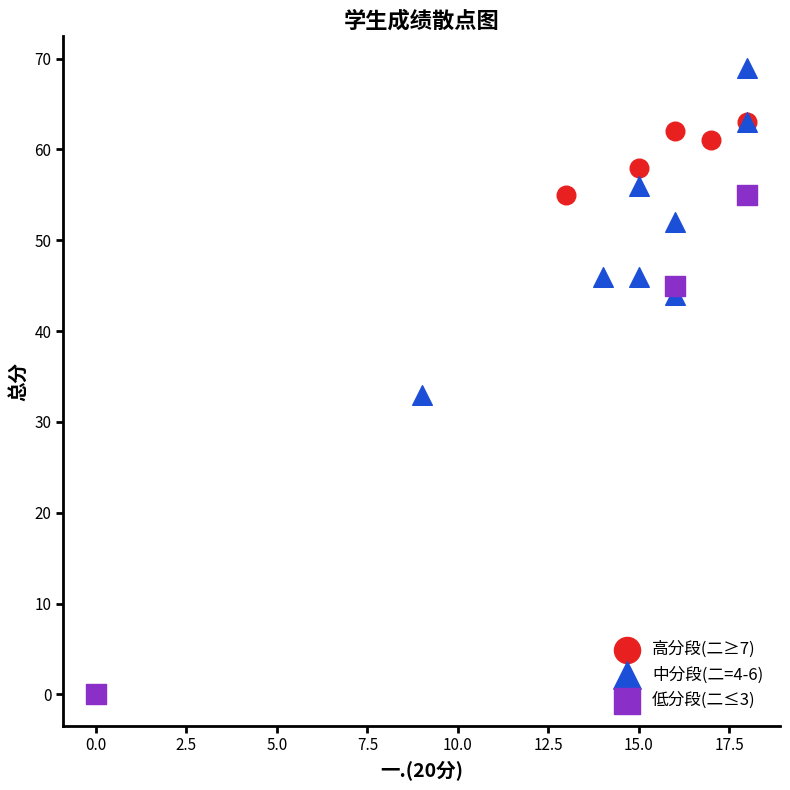

Which series has the widest spread of Y values?

低分段(二≤3)